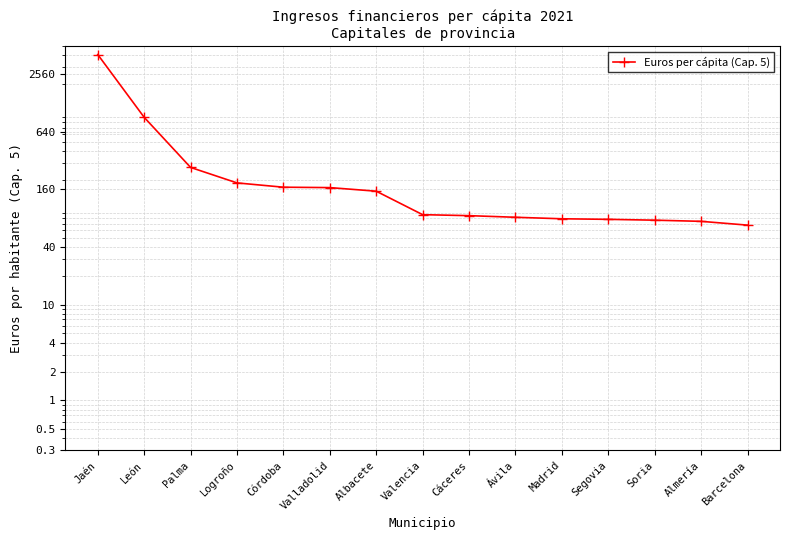

What is the greatest value displayed?

4085.9